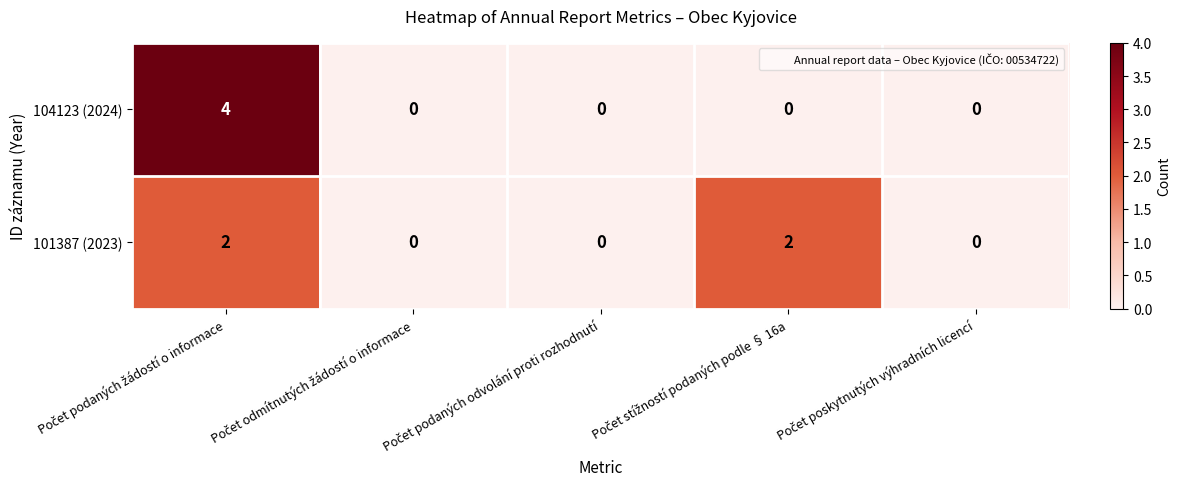

What is the difference between the maximum and minimum values in the 104123 (2024) series?

4